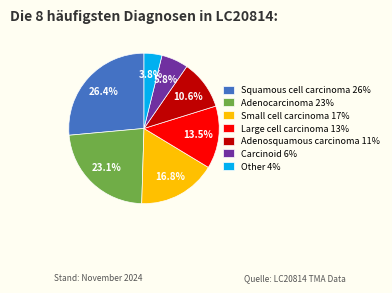

To the nearest percent, what is the average slice percentage?

14%